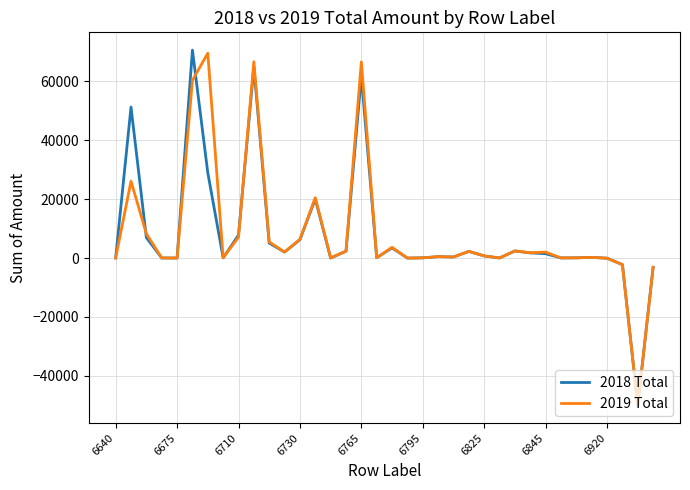

What is the lowest value of the 2019 Total series?

-49982.3